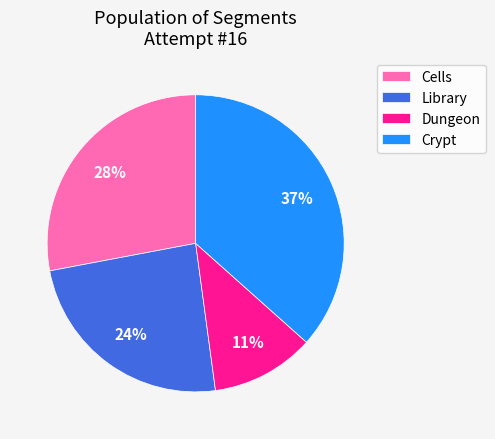

To the nearest percent, what portion does Library represent?

24%